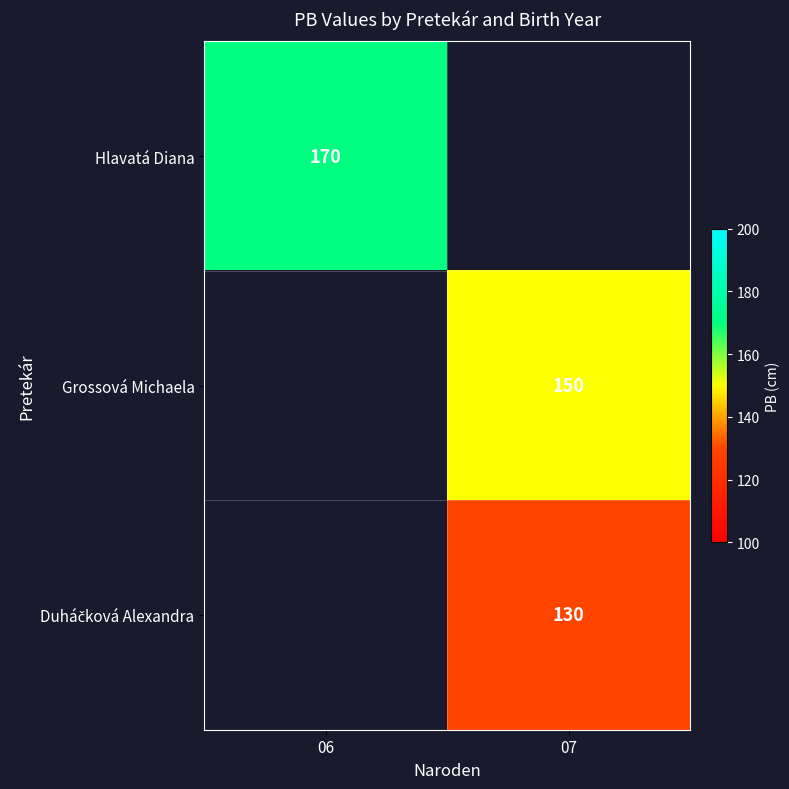

The Grossová Michaela series shows 150 at 07. True or false?

True